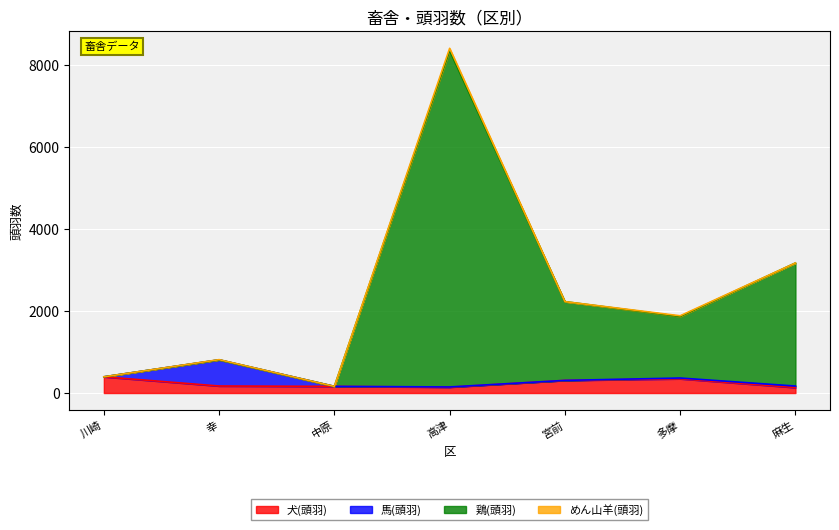

What is the label of the 4th point from the left?

高津